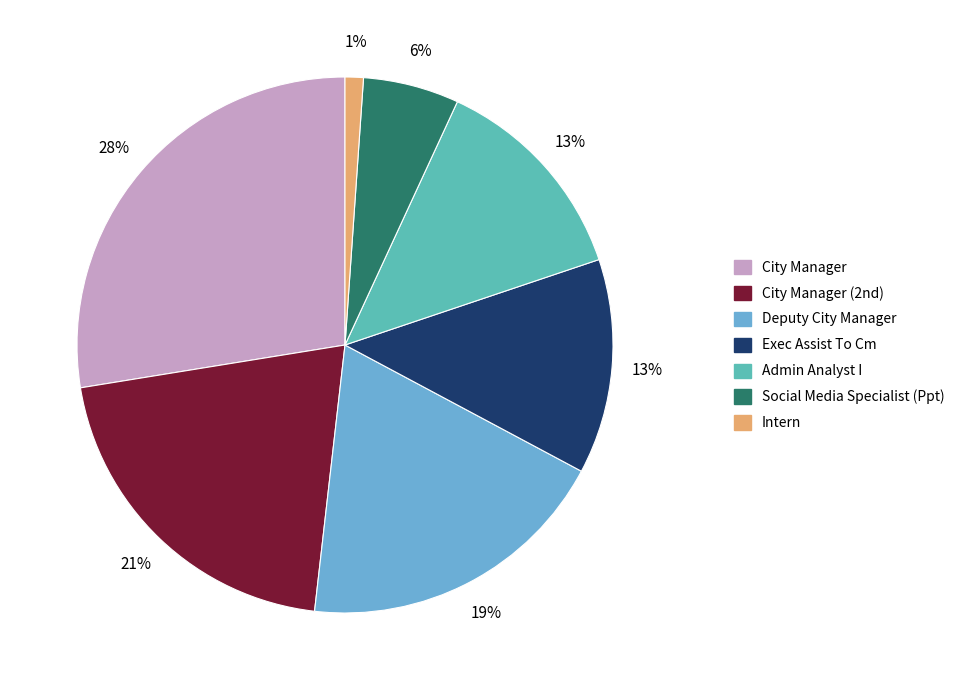

Between Social Media Specialist (Ppt) and Intern, which is larger?

Social Media Specialist (Ppt)